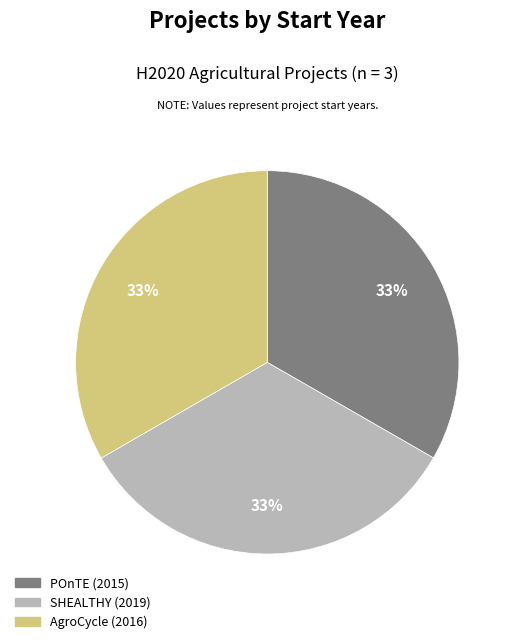

Combined, do AgroCycle (2016) and SHEALTHY (2019) account for over 50%?

Yes